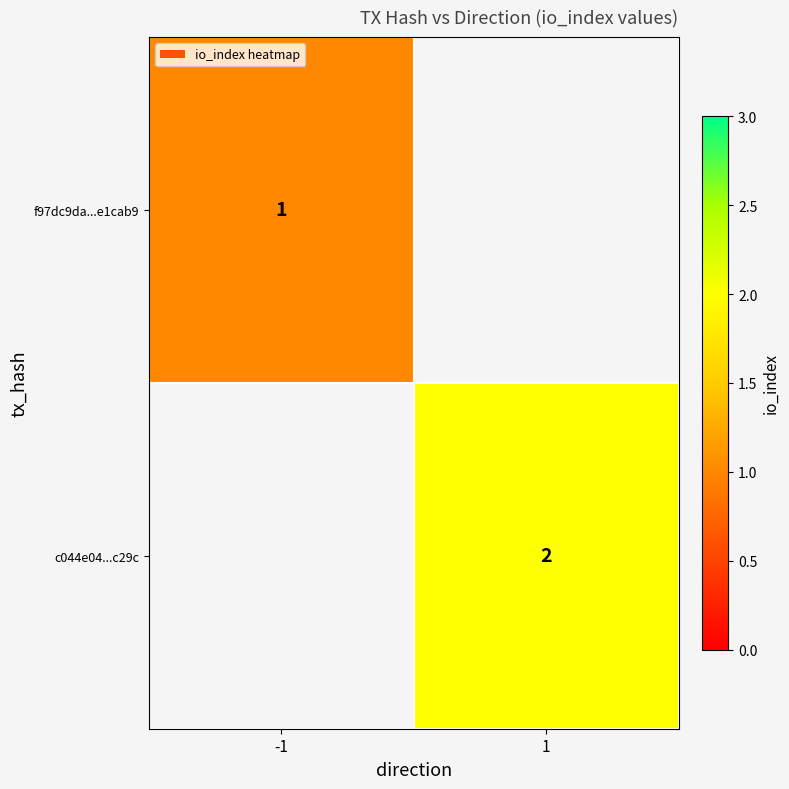

True or false: f97dc9da...e1cab9 has a value of 0 at -1.

False